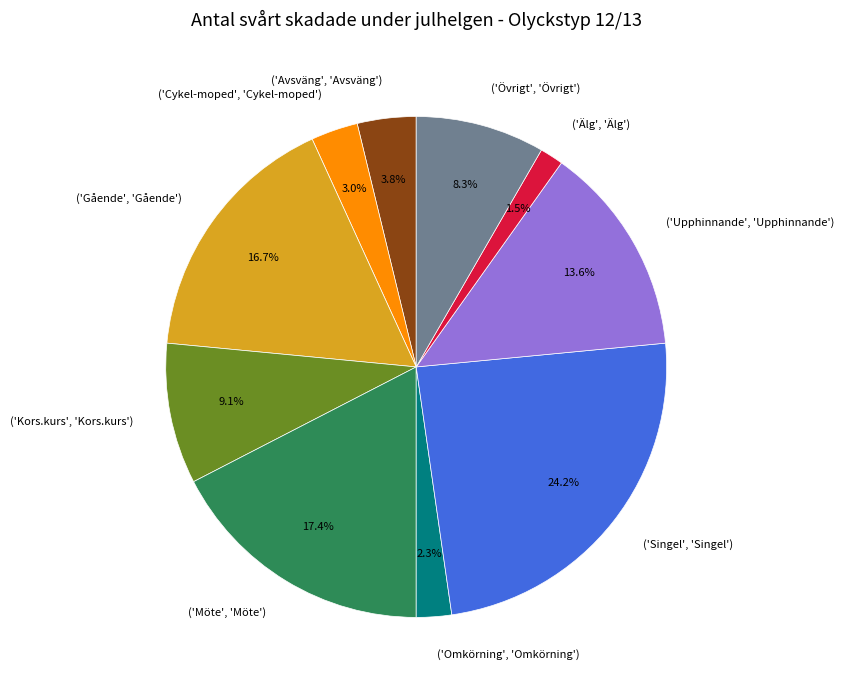

Does any single category account for the majority?

No